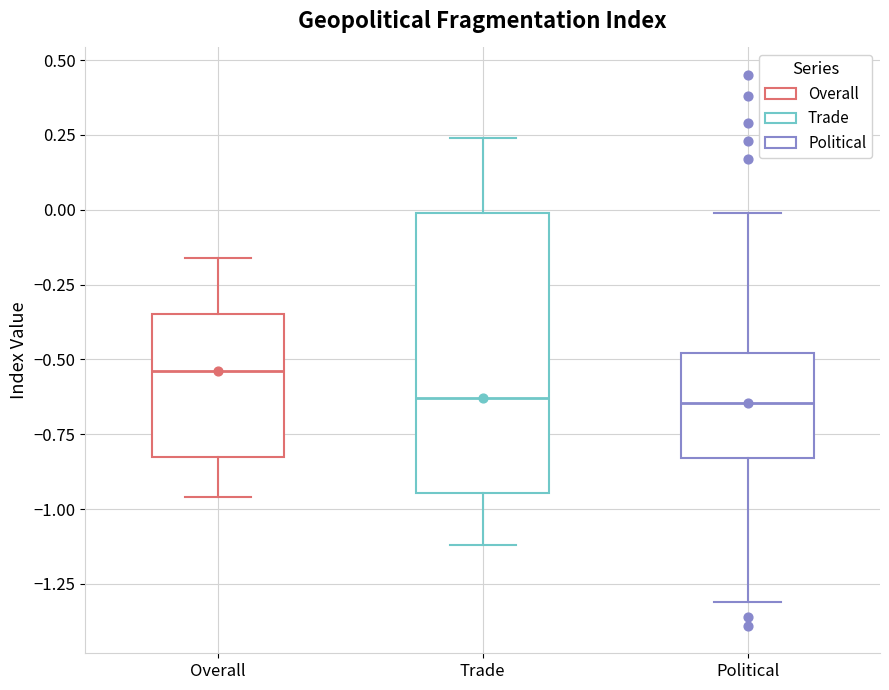

Reading left to right, read every box against the y-axis: the position of its median line, the range the box covers, and the ends of its whiskers. The values are not printed on the chart, so give them approximately, as read against the axis.

Overall: median -0.55, box -0.80 to -0.35, whiskers -0.95 to -0.15
Trade: median -0.65, box -0.95 to 0.00, whiskers -1.10 to 0.25
Political: median -0.65, box -0.85 to -0.50, whiskers -1.30 to 0.00